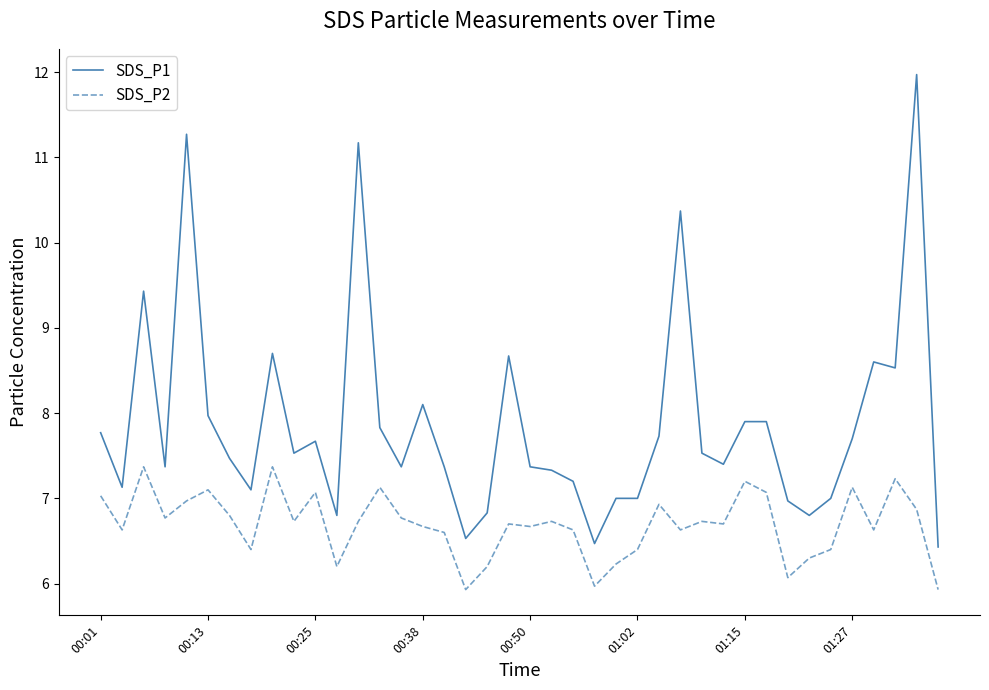

Rank the series by their maximum value, from highest to lowest.

SDS_P1, SDS_P2